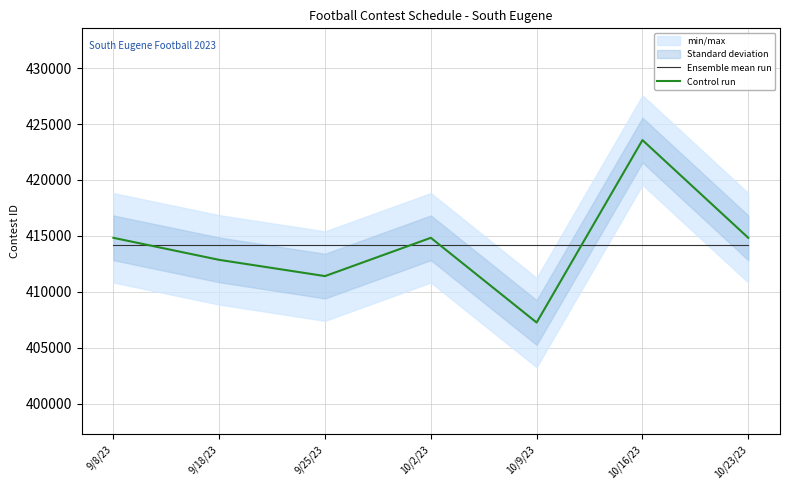

After their last crossing, which series has the higher values: Ensemble mean run or Control run?

Control run